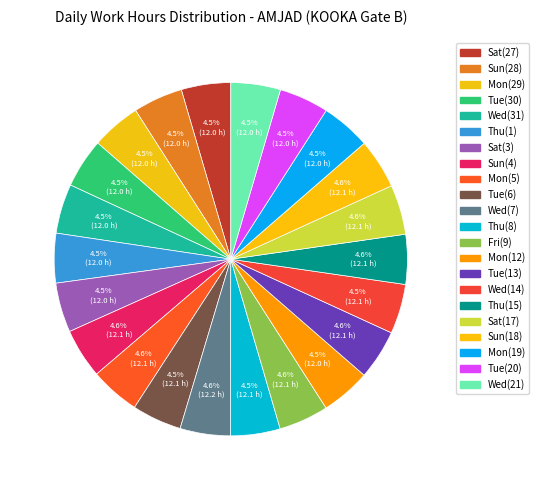

How many segments does this pie chart have?

22